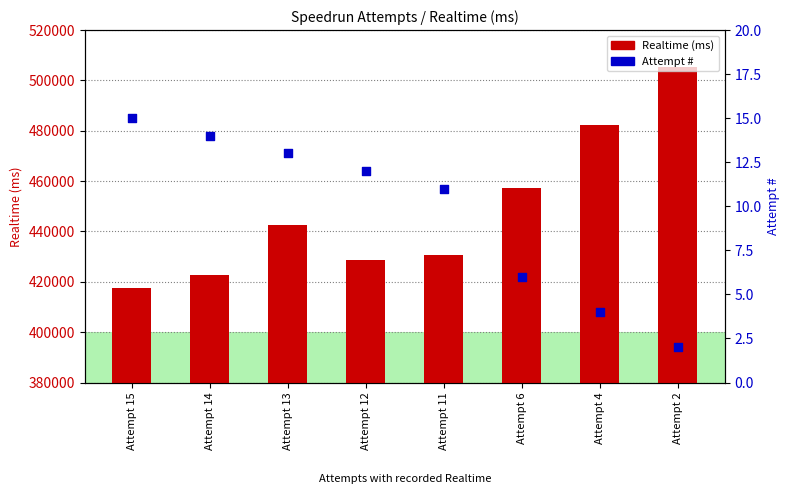

Which series has the largest total across all categories?

Realtime (ms)